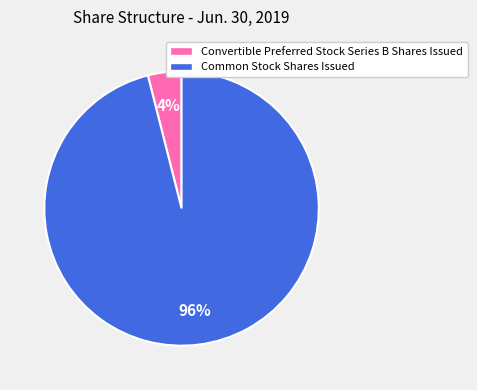

Is it true that Common Stock Shares Issued is 96% of the pie?

True